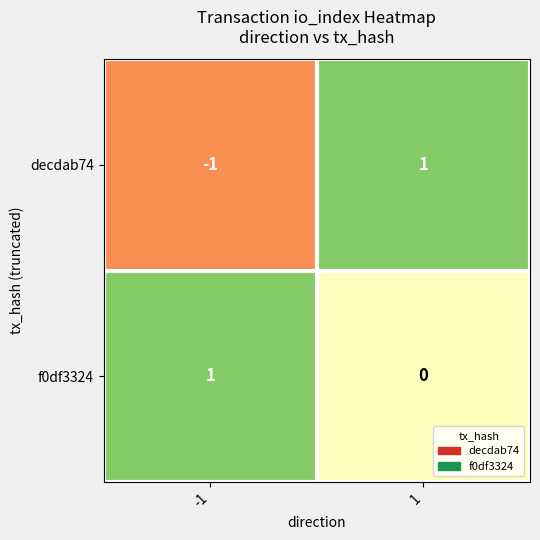

What is the spread (max minus min) of values at 1?

1